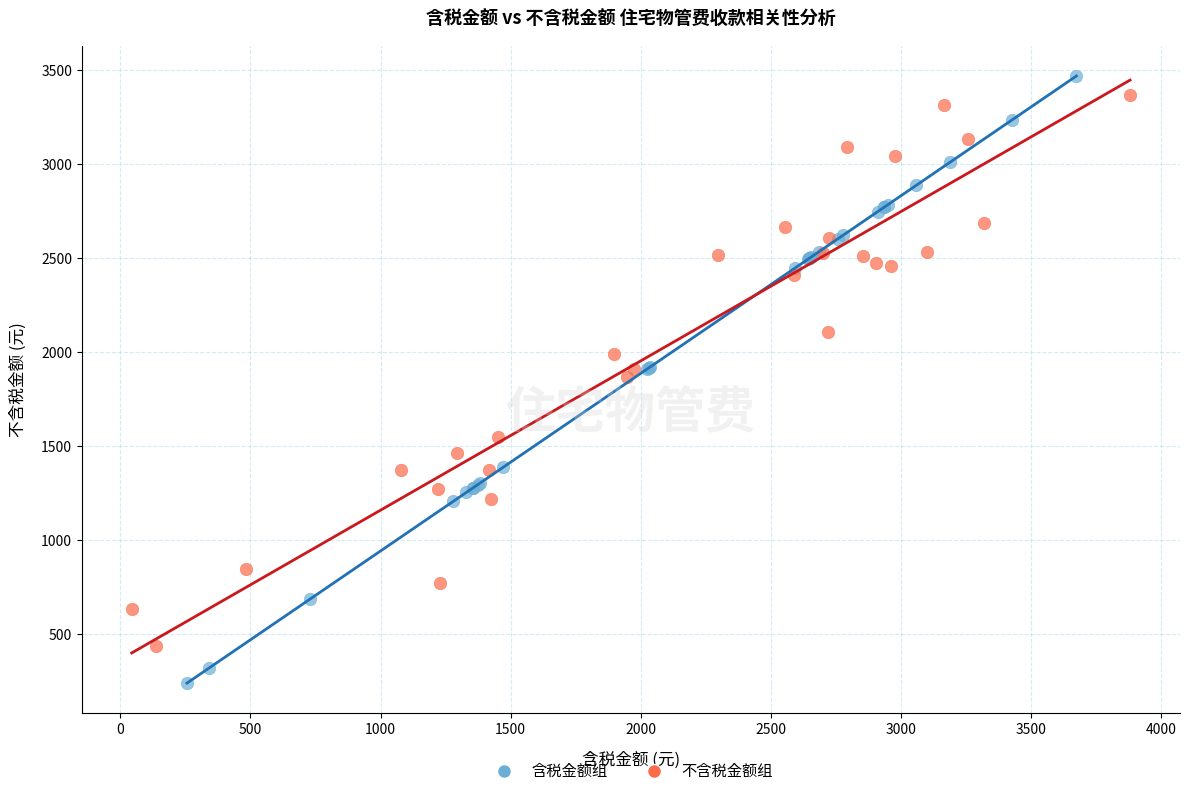

Which series has the largest Y range (max minus min)?

含税金额组